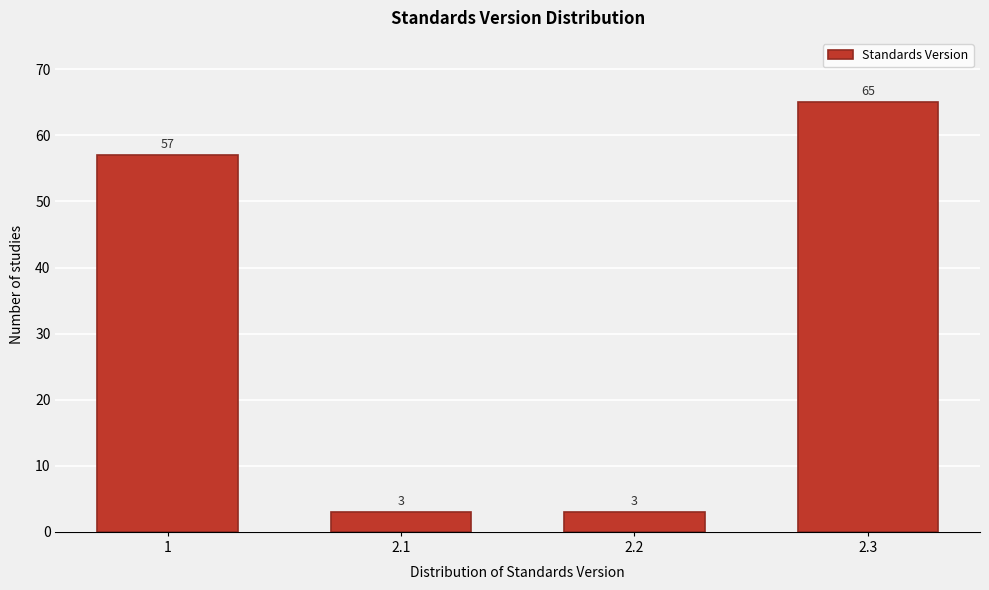

Reading left to right, transcribe all the data shown in this chart.

1=57	2.1=3	2.2=3	2.3=65